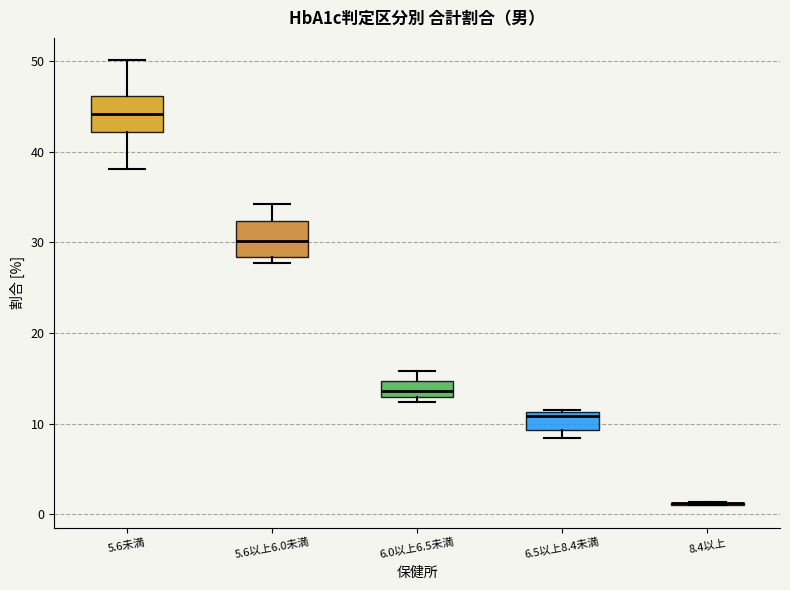

Reading left to right, read every box against the y-axis: the position of its median line, the range the box covers, and the ends of its whiskers. The values are not printed on the chart, so give them approximately, as read against the axis.

5.6未満: median 44, box 42 to 46, whiskers 38 to 50
5.6以上6.0未満: median 30, box 28 to 32, whiskers 28 (just below the box's lower edge) to 34
6.0以上6.5未満: median 14, box 13 to 15, whiskers 12 to 16
6.5以上8.4未満: median 11 (just below the box's upper edge), box 9 to 11, whiskers 8 to 11
8.4以上: box collapsed to a line at 1, whiskers 1 to 1